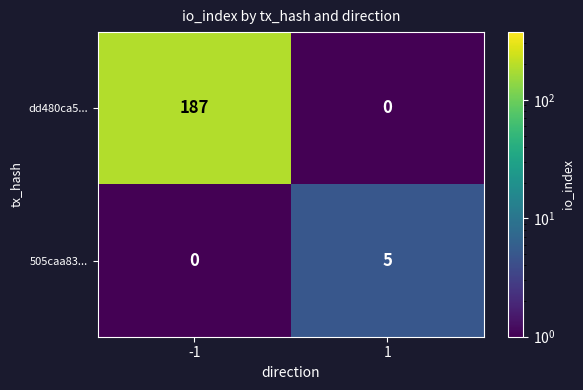

What is the sum of all 505caa83... values?

5